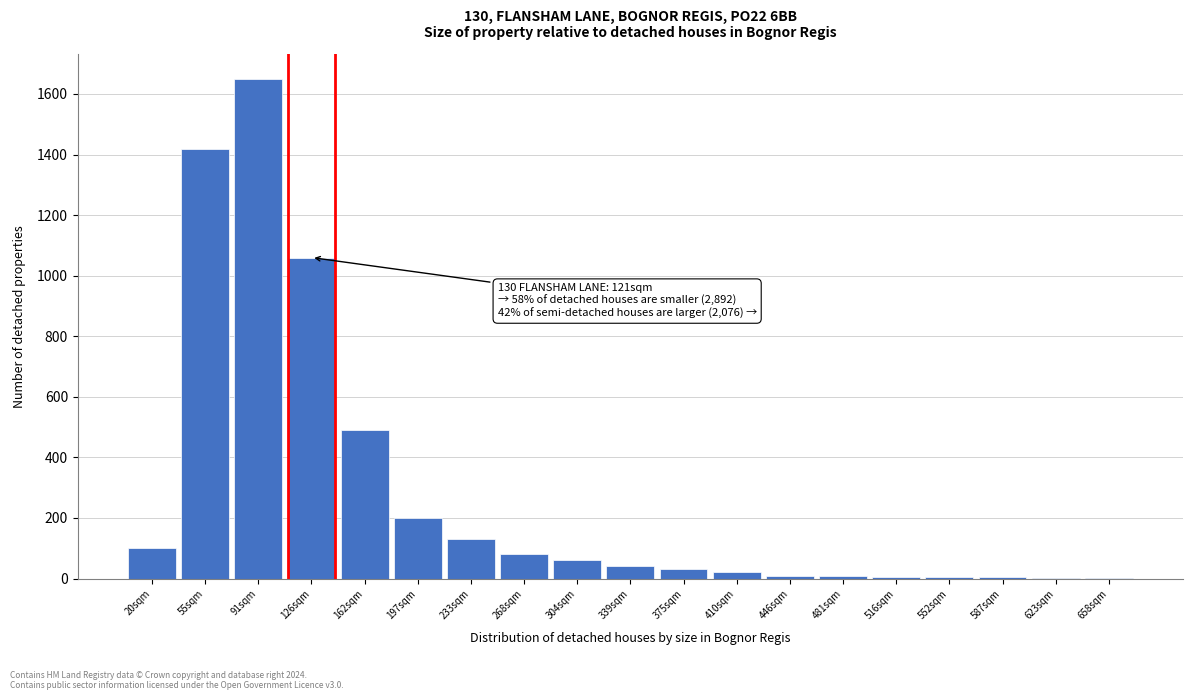

Where is the data nearest to the value 826?

126sqm